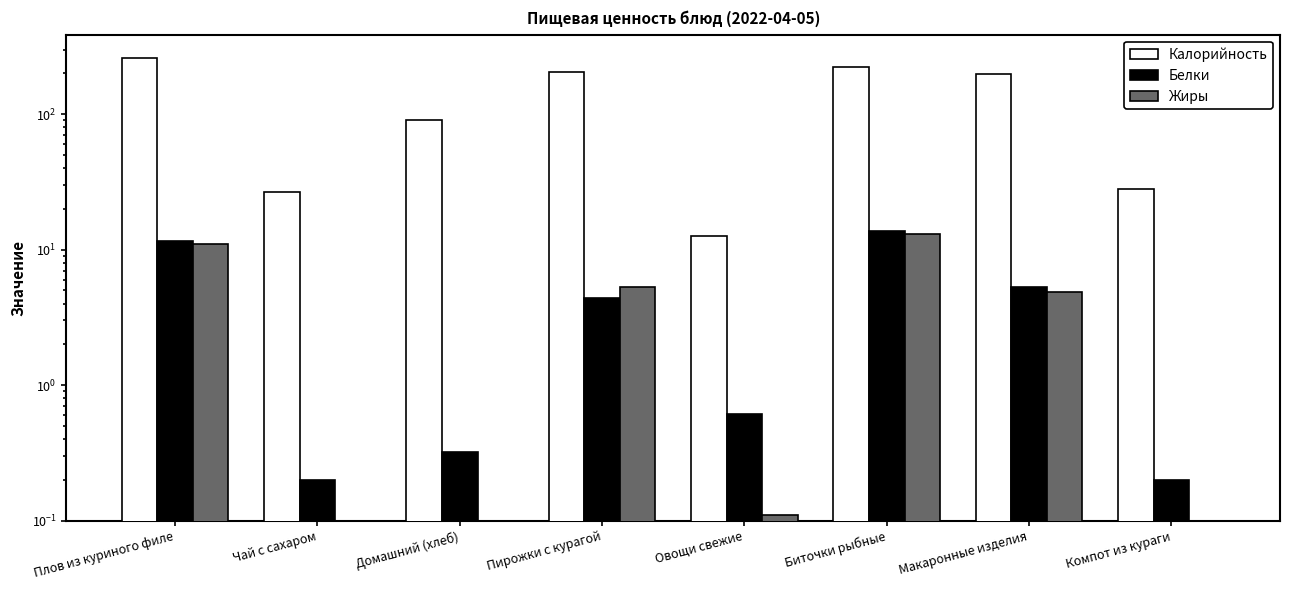

What position from the right is Макаронные изделия?

2